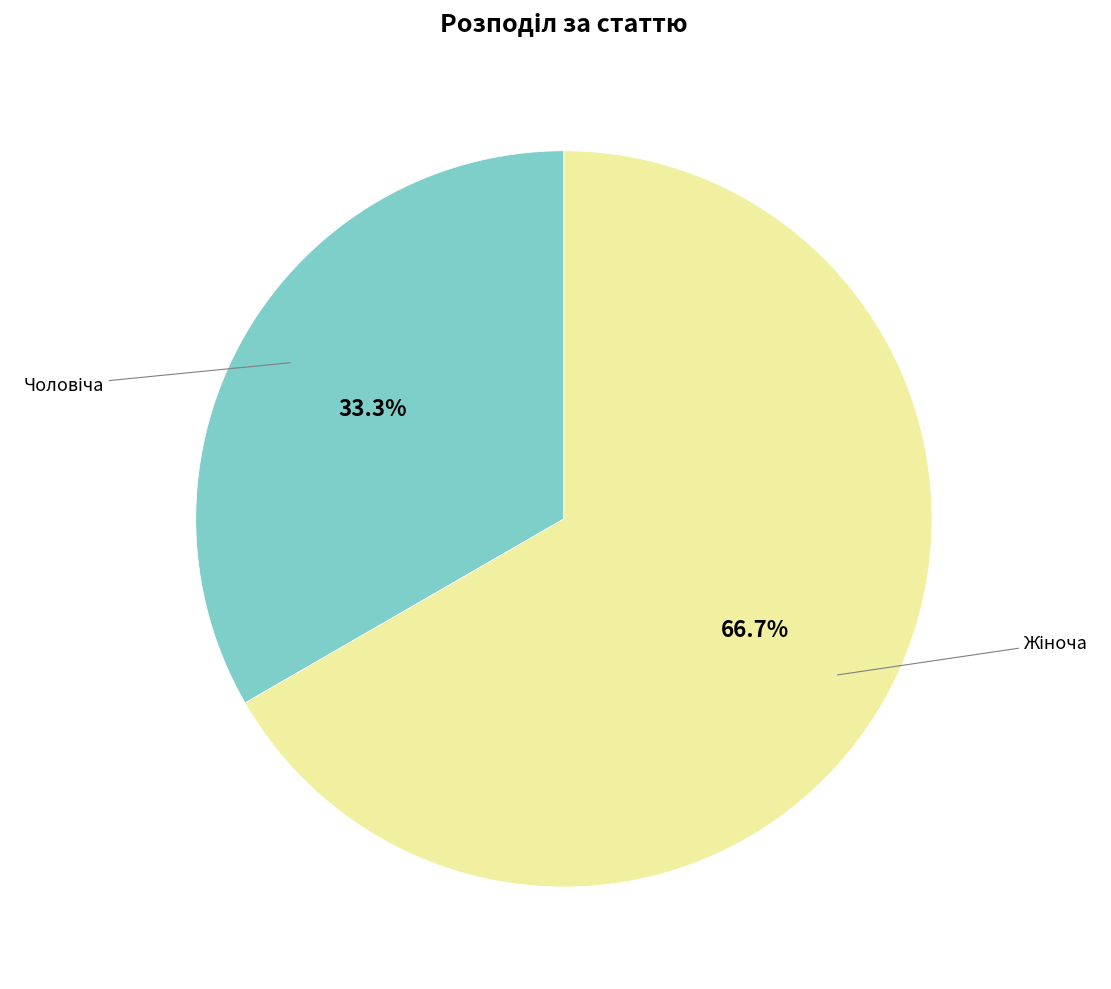

Is there any slice that represents more than half of the pie?

Yes